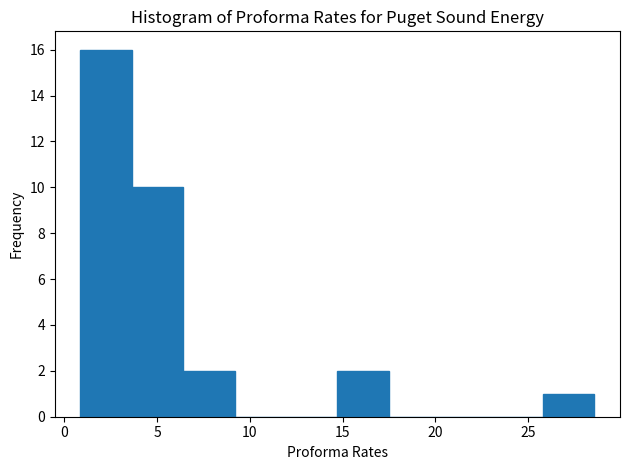

How tall is the bar that spans 1.0 to 3.5 on the x-axis? Neither the bar edges nor the heights are printed on the chart, so give them approximately, as read against the axes.

16